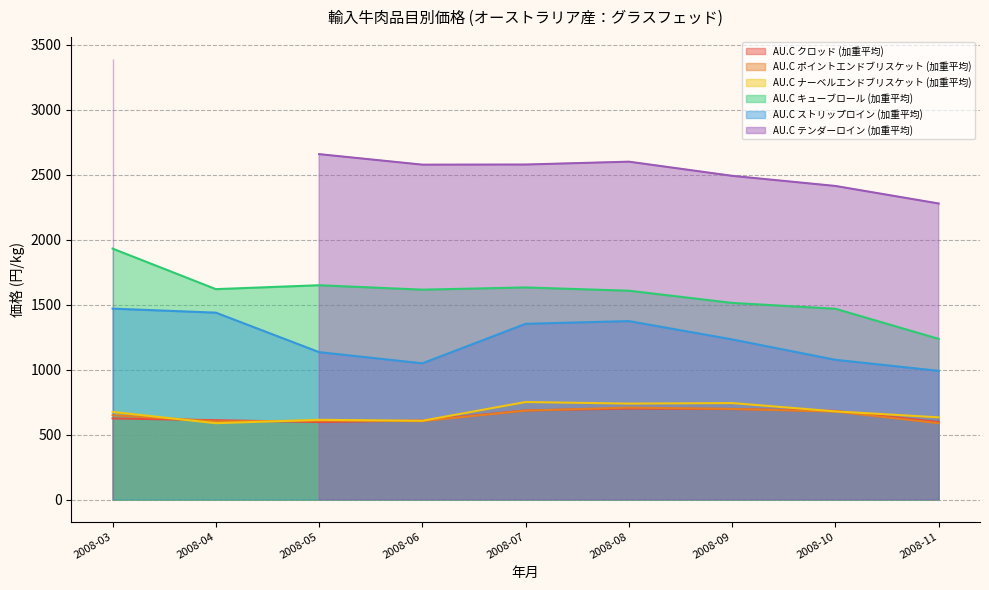

True or false: AU.C ストリップロイン (加重平均) and AU.C ナーベルエンドブリスケット (加重平均) intersect in this chart.

False